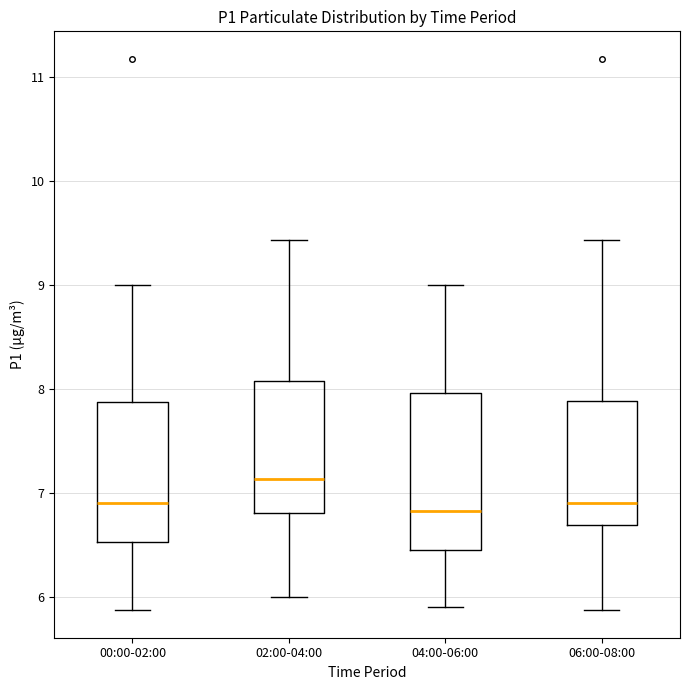

Reading left to right, transcribe this box plot: for each box, give where its median line is, the range the box spans, and where its two whiskers end, as read against the y-axis. The values are not printed on the chart, so give them approximately, as read against the axis.

00:00-02:00: median 6.9, box 6.5 to 7.9, whiskers 5.9 to 9.0
02:00-04:00: median 7.1, box 6.8 to 8.1, whiskers 6.0 to 9.4
04:00-06:00: median 6.8, box 6.5 to 8.0, whiskers 5.9 to 9.0
06:00-08:00: median 6.9, box 6.7 to 7.9, whiskers 5.9 to 9.4